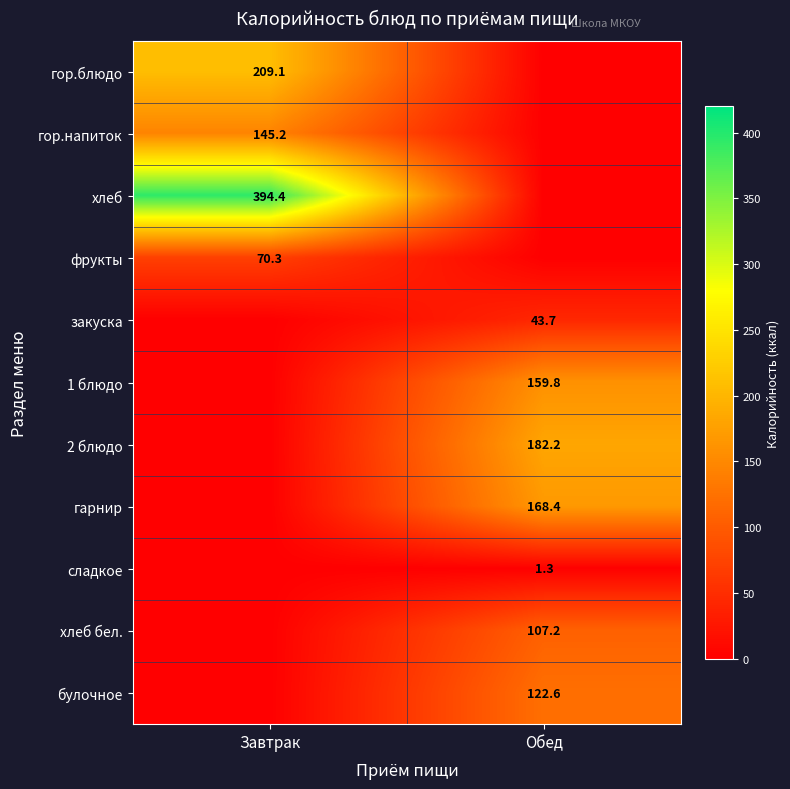

What is the spread (max minus min) of values at Обед?

182.2